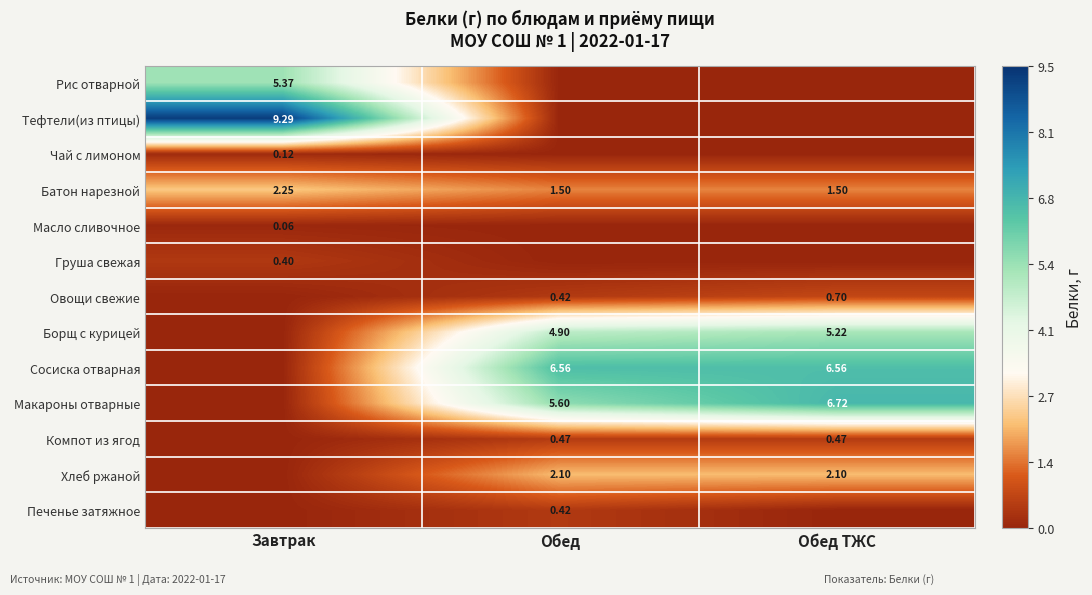

The Овощи свежие series shows 1.1 at Обед ТЖС. True or false?

False